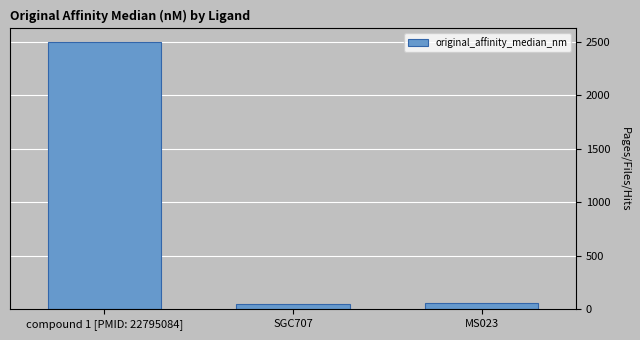

What is the difference between the maximum and minimum values?

2447